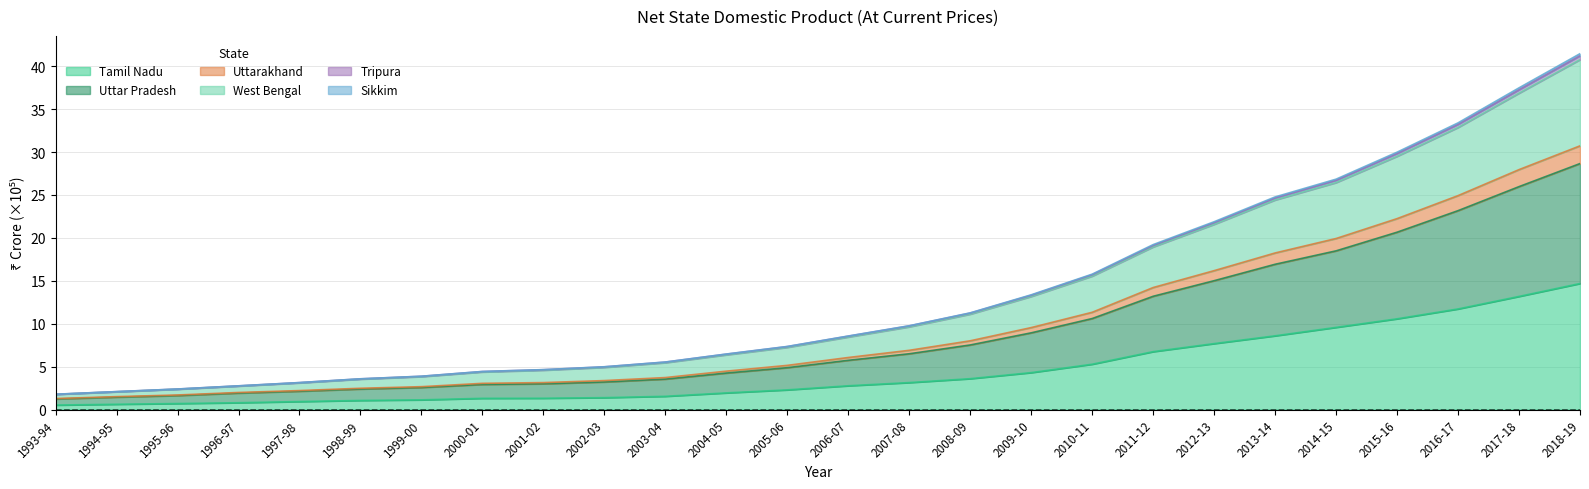

What is the maximum value shown in the chart?

41.5